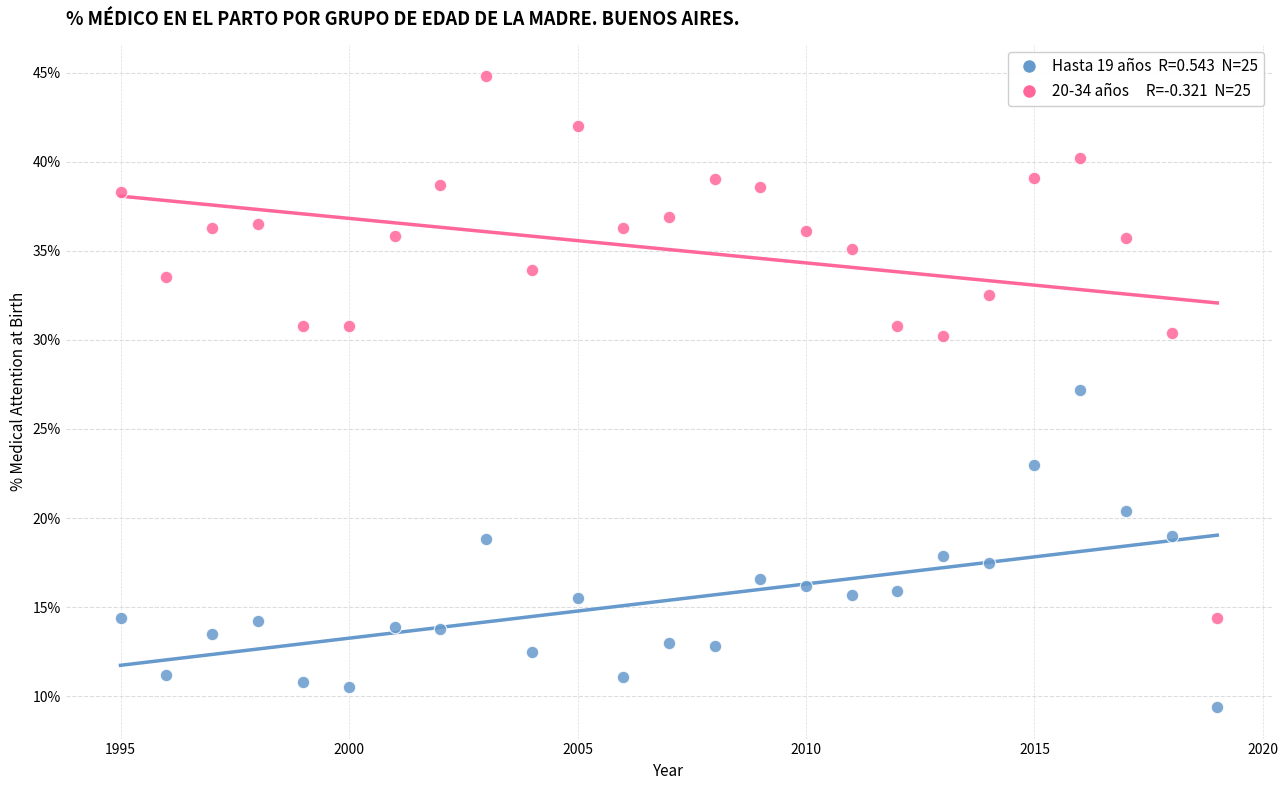

Across all data points, what is the range of X values (max minus min)?

24.0